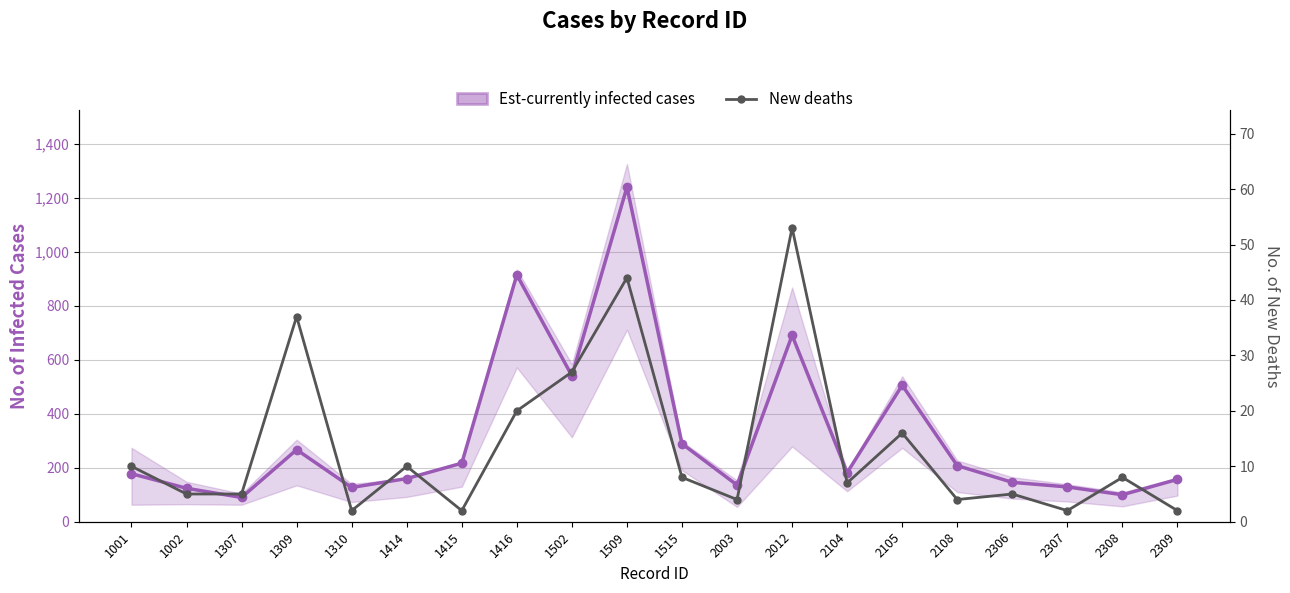

Where is the first local minimum for Est-currently infected cases?

1307